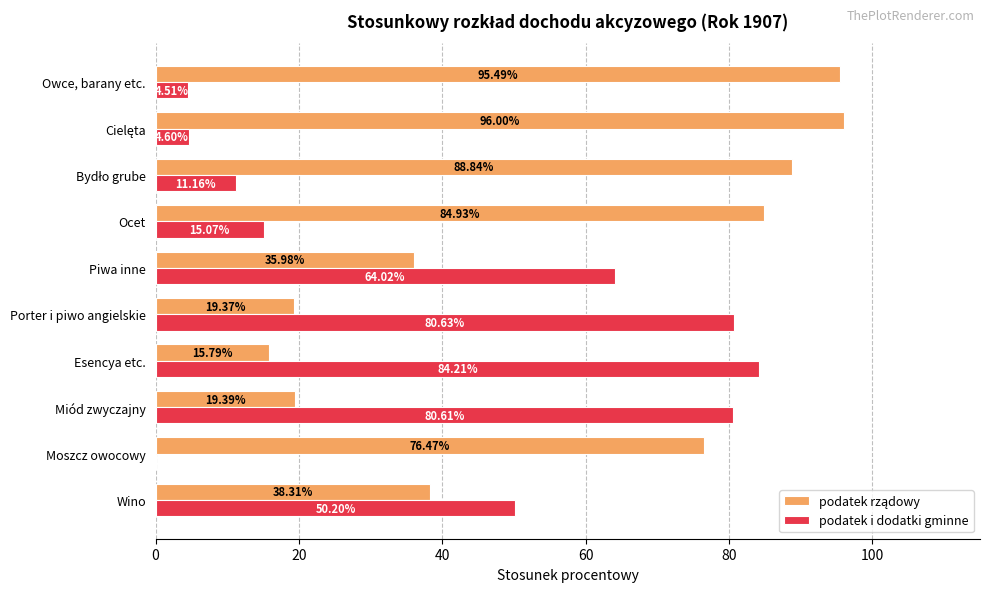

At which label is podatek i dodatki gminne closest to 42?

Wino